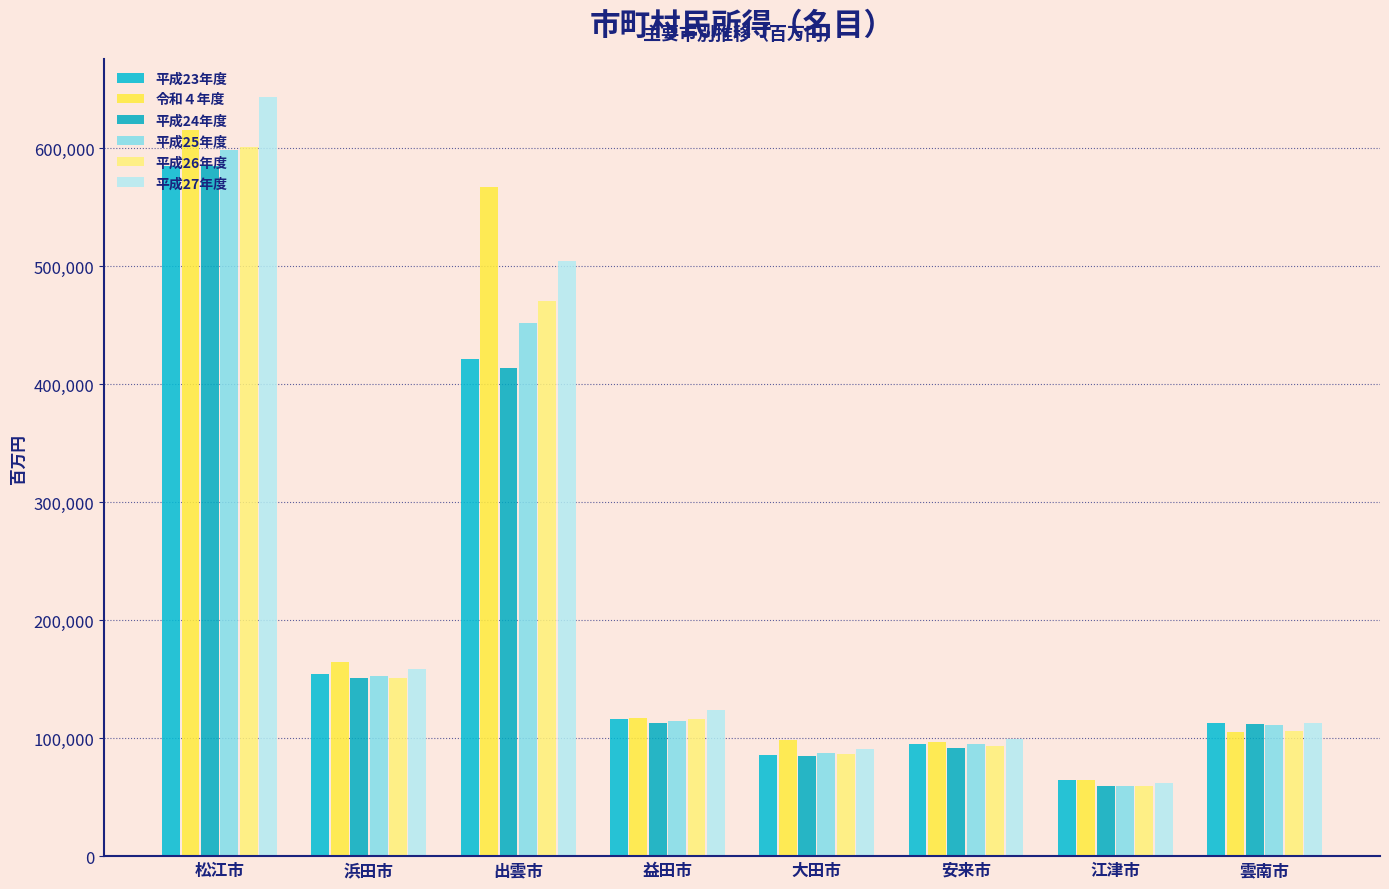

Which series has the largest total across all categories?

令和４年度